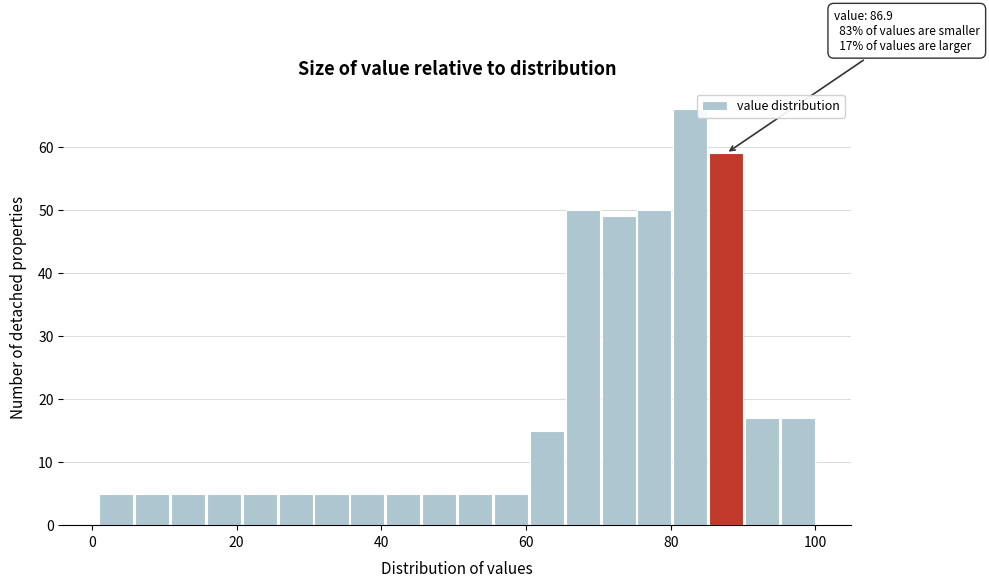

Read against the x-axis, roughly where is the centre of the tallest bar?

82